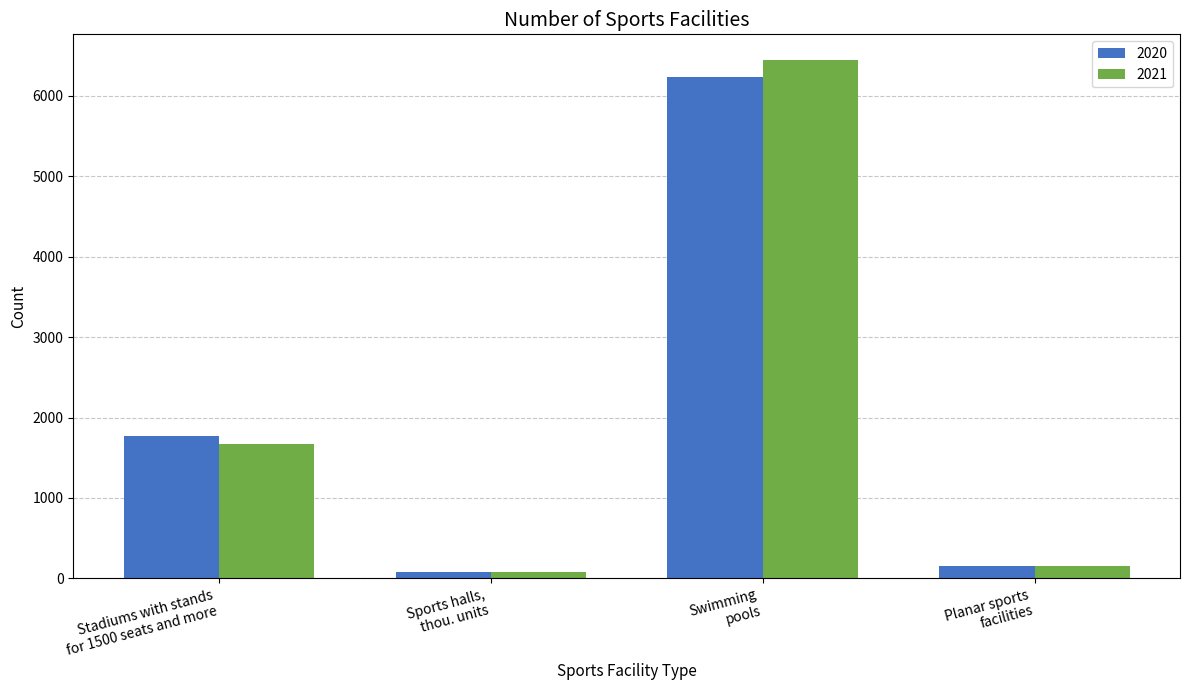

Reading left to right, list all the values displayed in this chart.

2020: 1770.0	75.3	6229.0	154.0
2021: 1676.0	76.1	6442.0	157.2